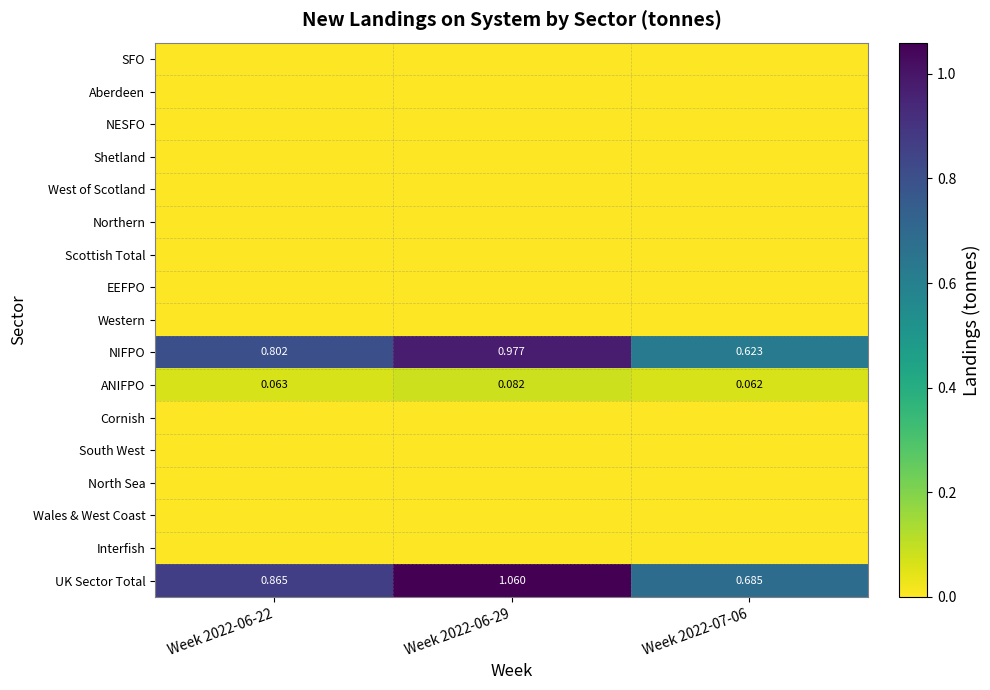

Which has a higher value, Week 2022-07-06 or Week 2022-06-29?

Week 2022-07-06